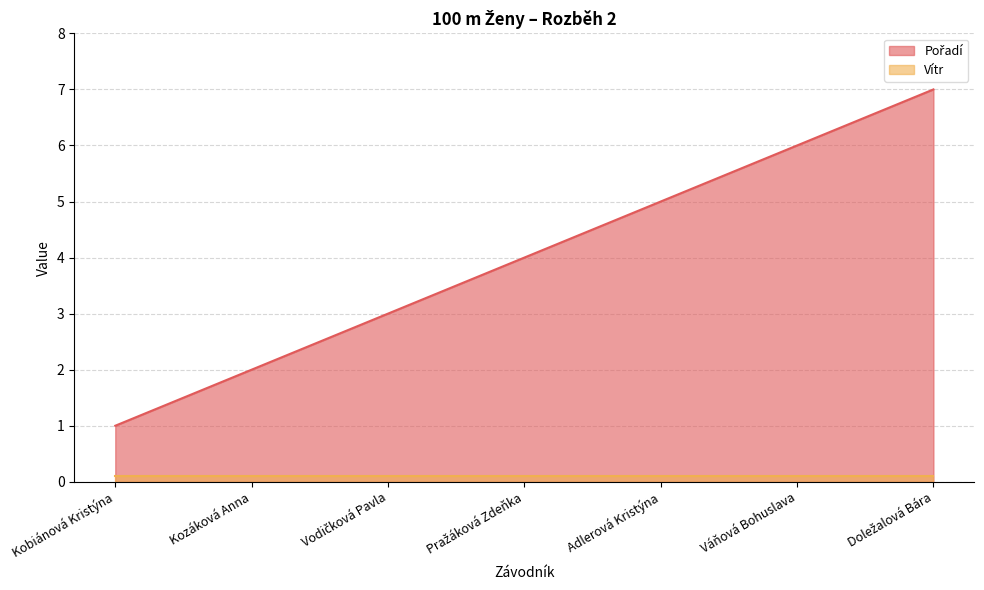

Is it true that the value at Vodičková Pavla is 3?

True